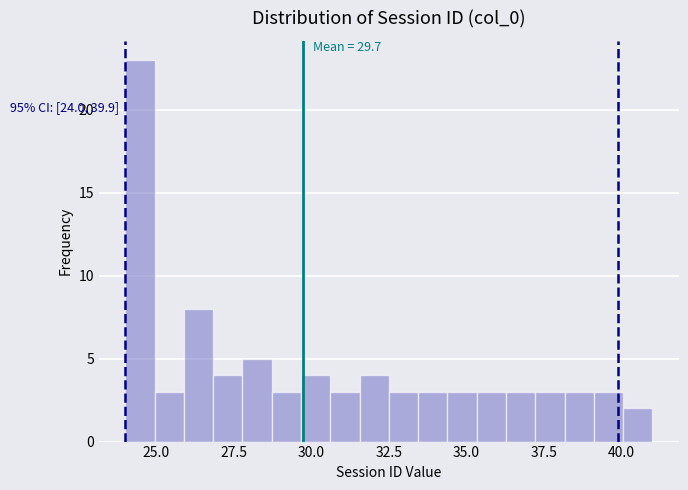

Read against the x-axis, roughly where is the centre of the tallest bar?

24.5